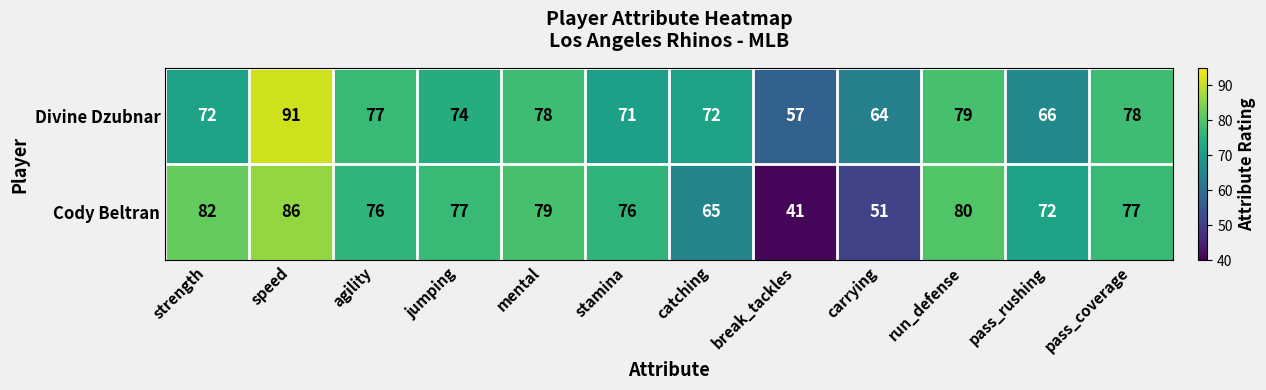

What is the greatest value displayed?

91